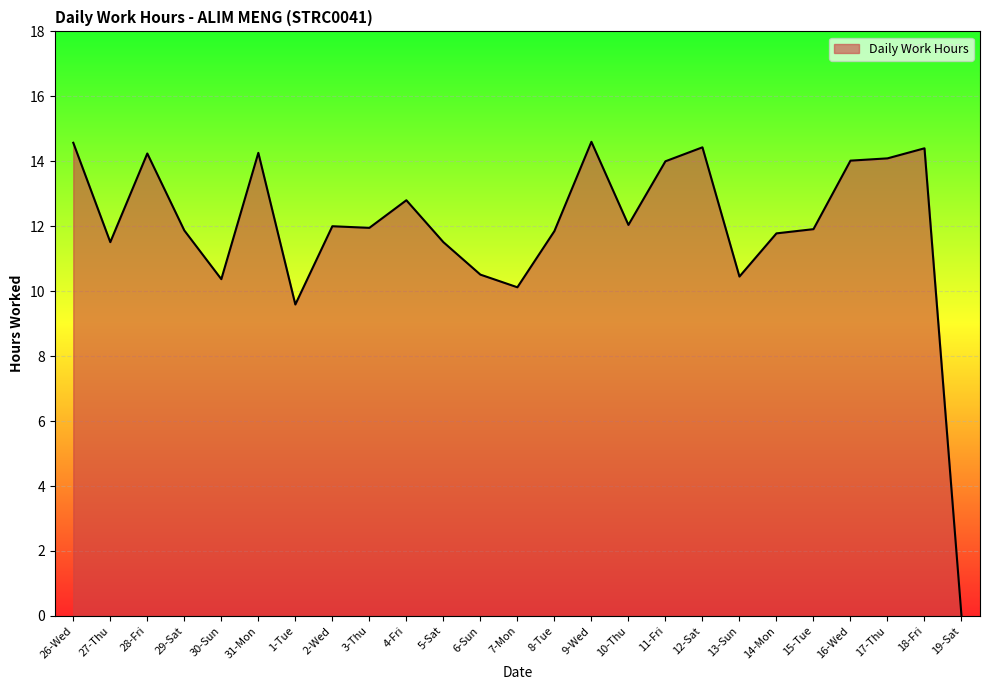

What position from the left is 18-Fri?

24